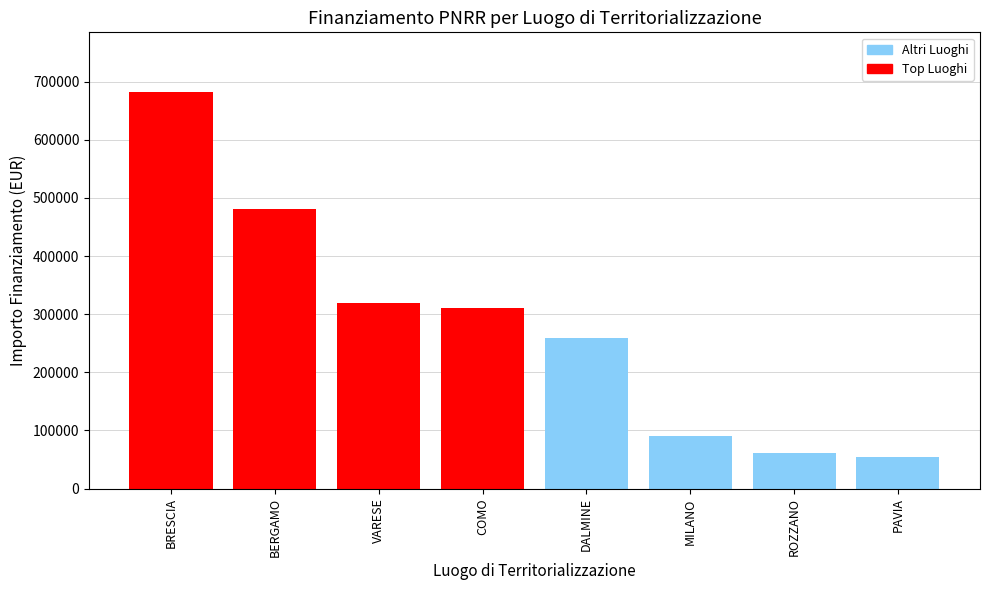

True or false: the data shows 258386.7 at DALMINE.

True